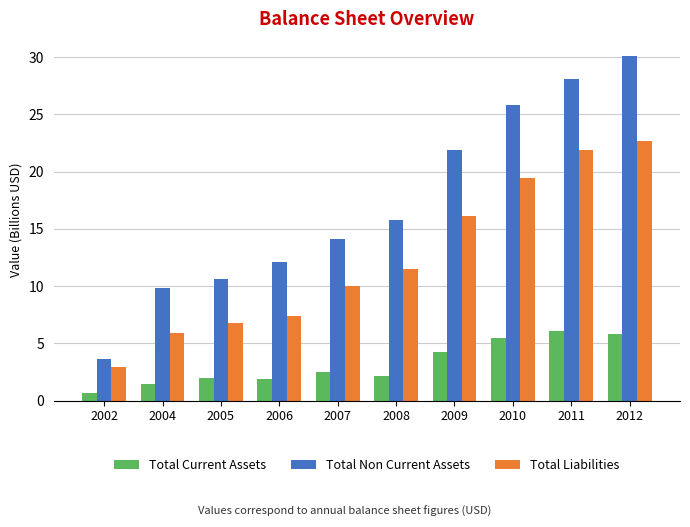

What is the minimum value for Total Liabilities?

3.0